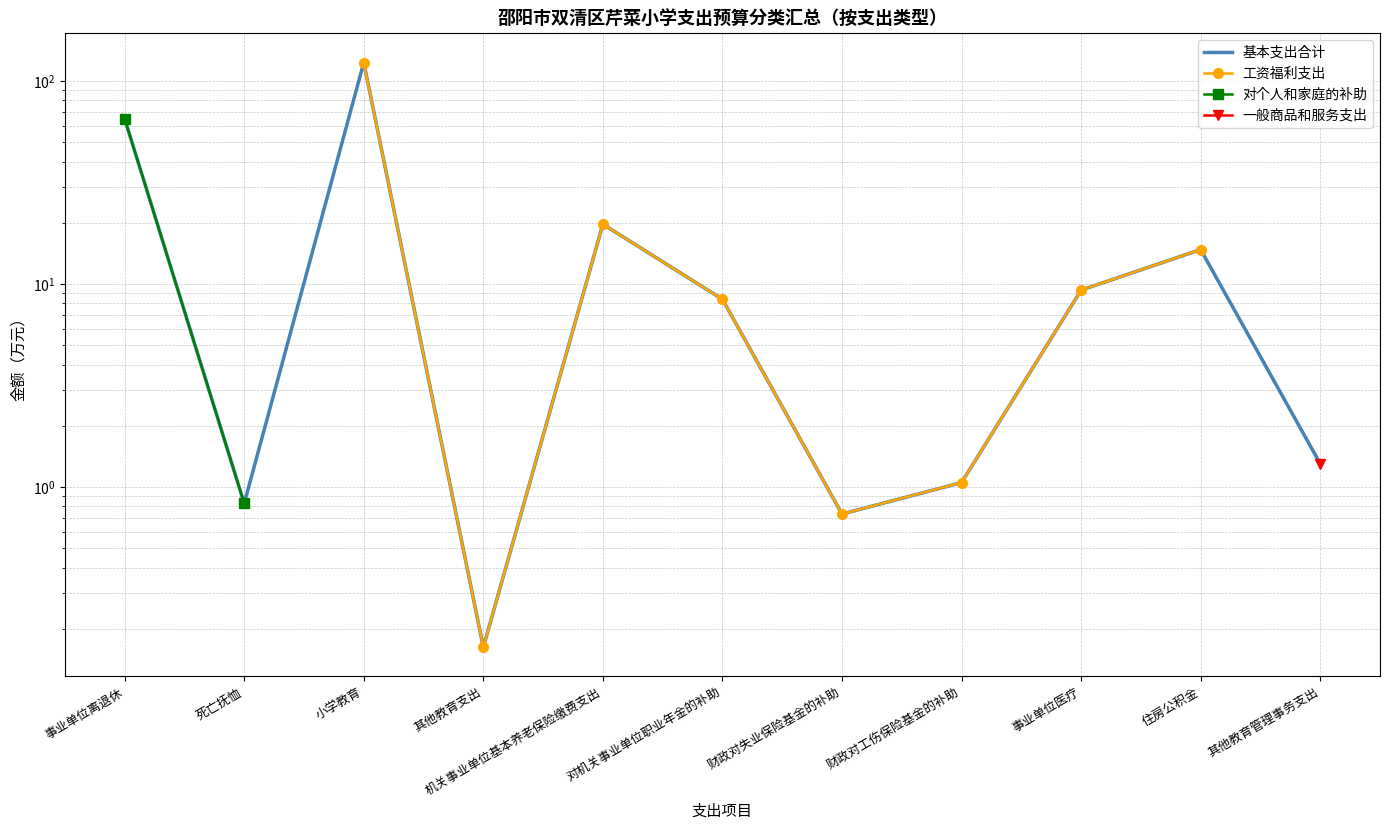

True or false: 工资福利支出 has a value of 123.0 at 小学教育.

True